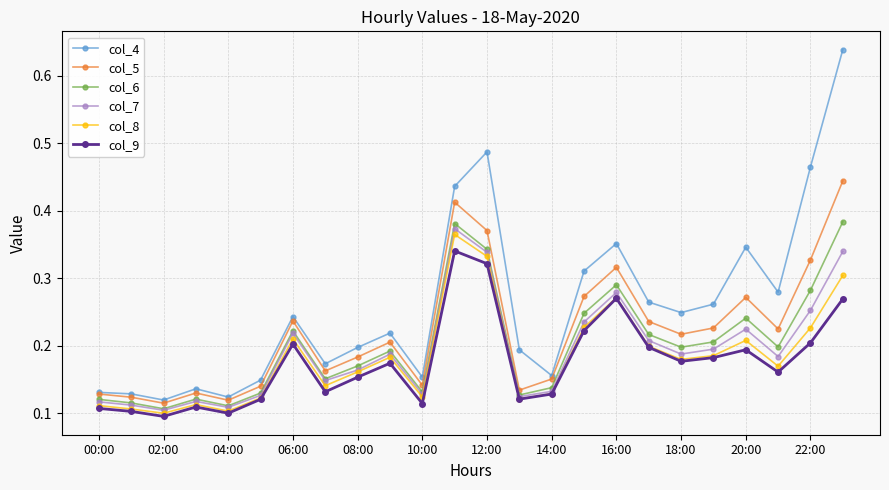

Which series has the widest spread of values?

col_4